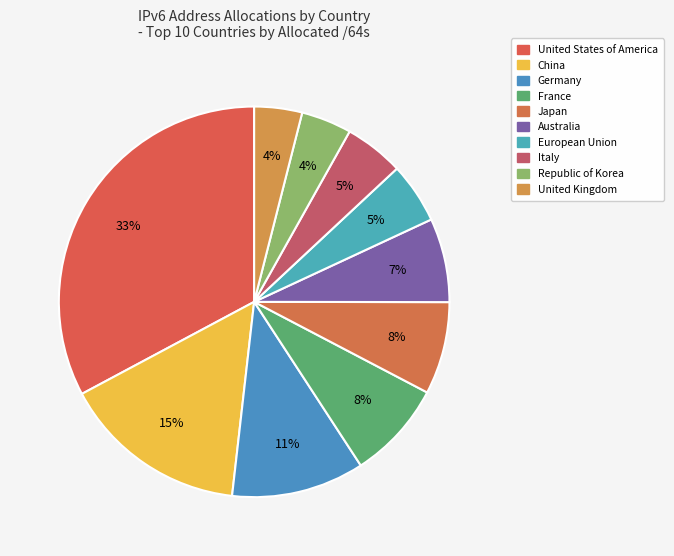

Is it true that China is 6% of the pie?

False